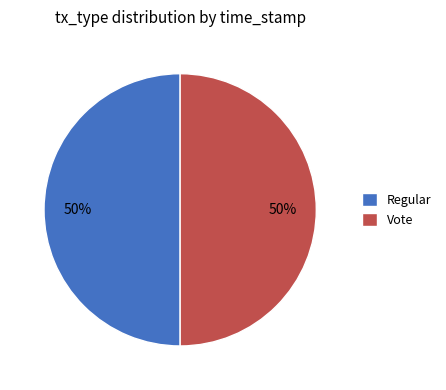

True or false: Vote accounts for 50% of the total.

True